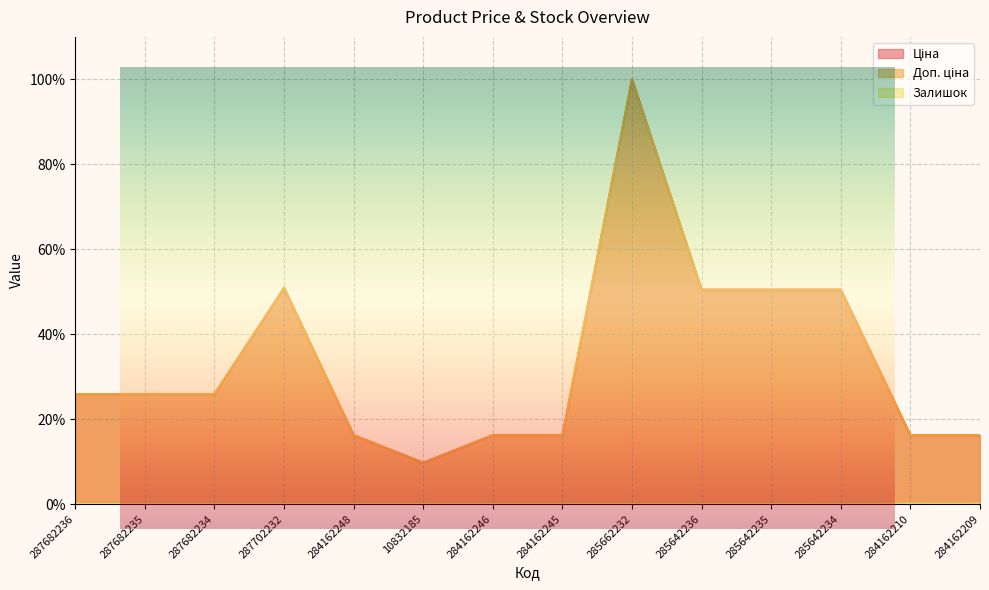

The value of Доп. ціна at 285662232 is 52.3. True or false?

False